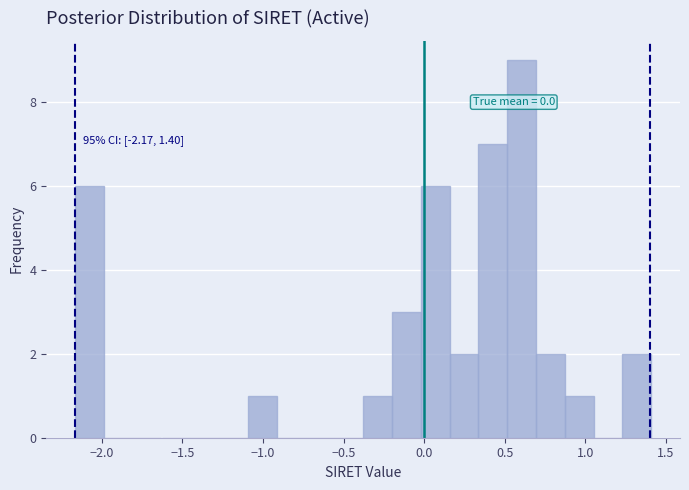

Around what value on the x-axis is the tallest bar? Give the approximate position of its centre, as read against the axis.

0.60